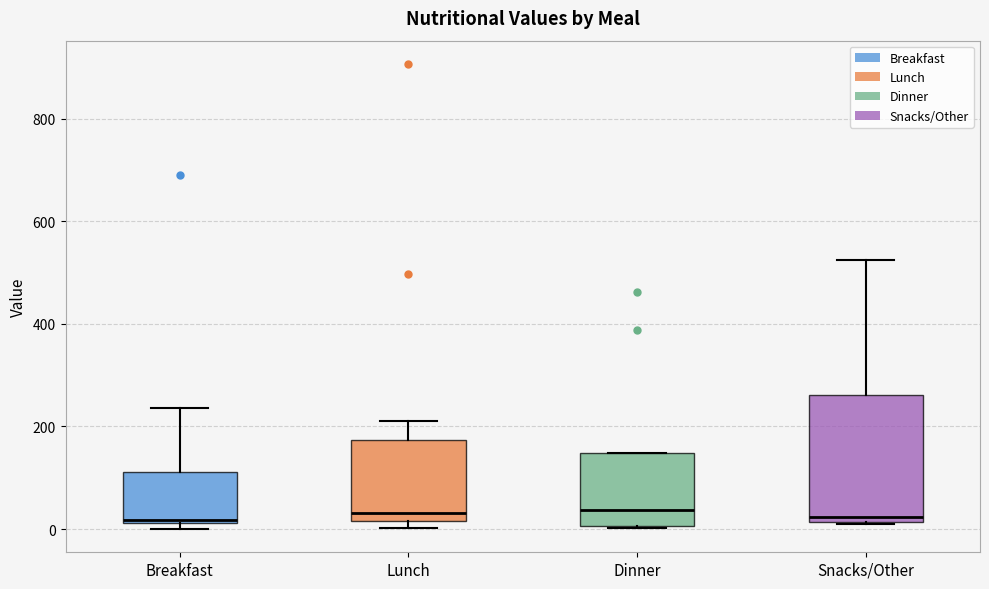

Reading left to right, transcribe this box plot: for each box, give where its median line is, the range the box spans, and where its two whiskers end, as read against the y-axis. The values are not printed on the chart, so give them approximately, as read against the axis.

Breakfast: median 20 (just above the box's lower edge), box 20 to 120, whiskers 0 to 240
Lunch: median 40, box 20 to 180, whiskers 0 to 220
Dinner: median 40, box 0 to 140, whiskers 0 to 140
Snacks/Other: median 20 (just above the box's lower edge), box 20 to 260, whiskers 20 to 520